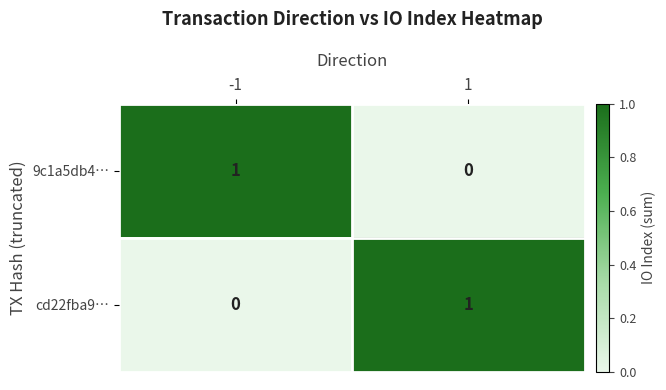

Rank the categories by cd22fba9… value from lowest to highest.

-1, 1